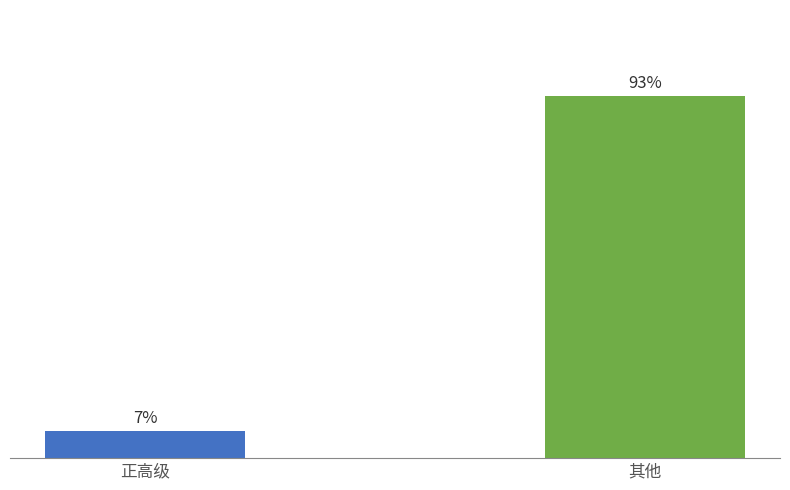

What position from the left is 正高级?

1